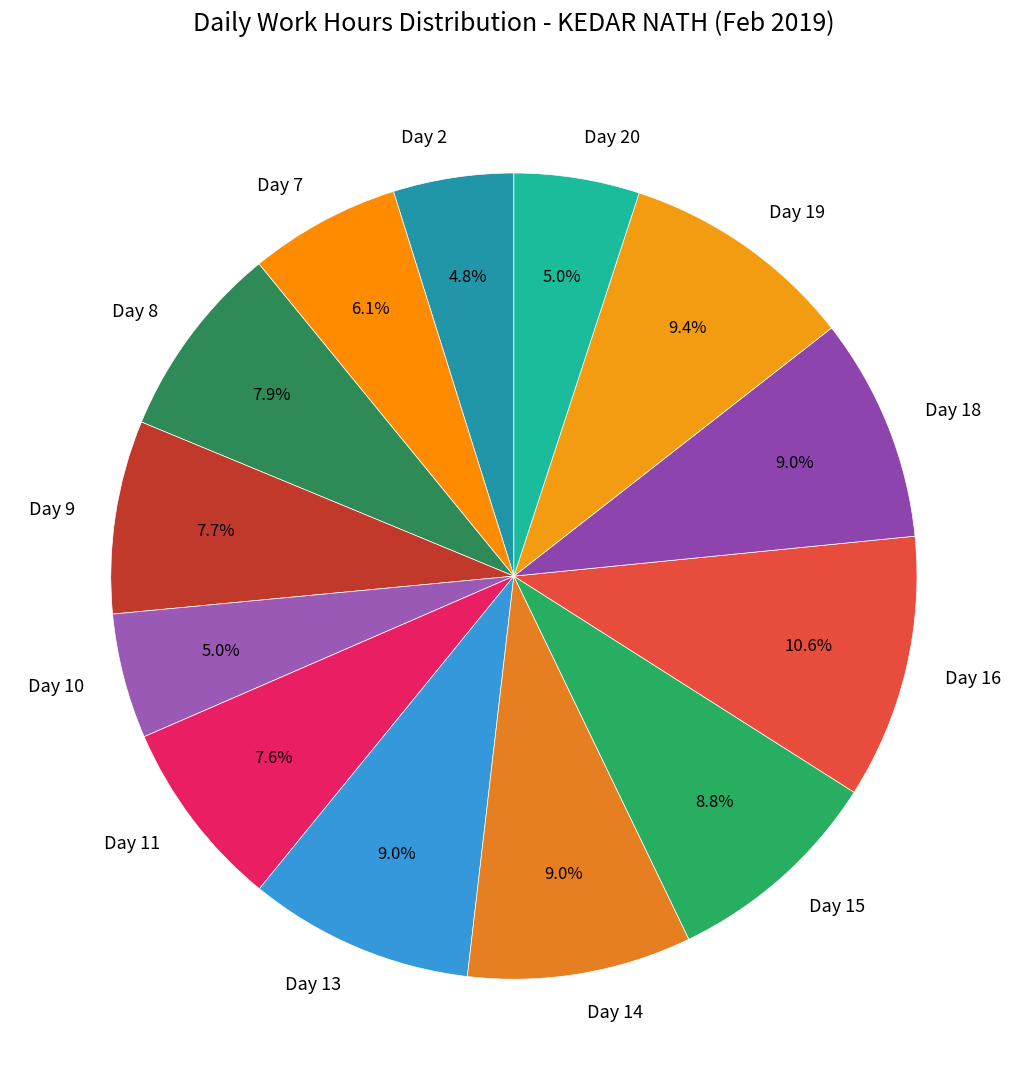

How many segments does this pie chart have?

13